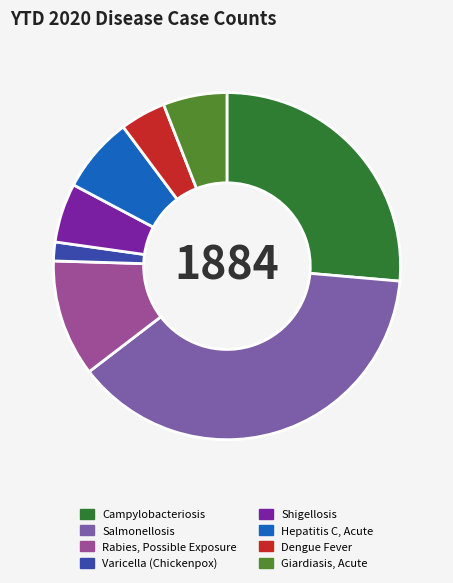

Is it true that Dengue Fever is 4% of the pie?

True